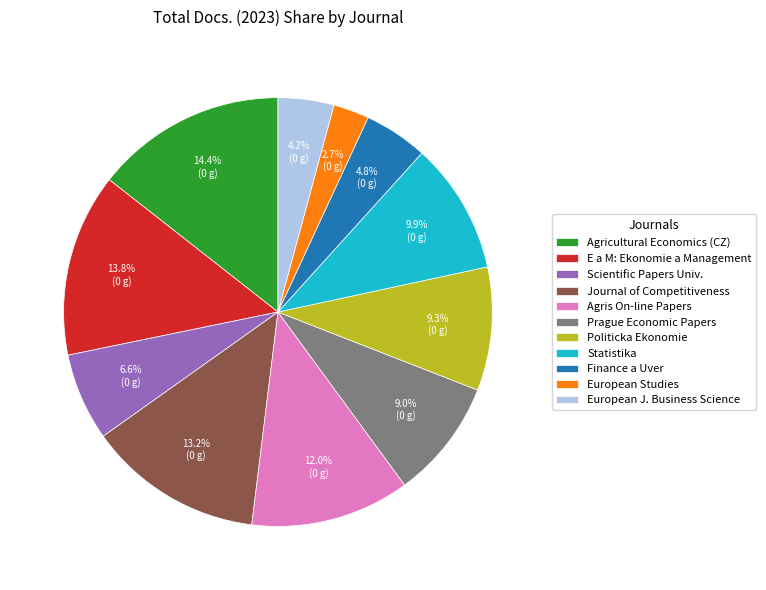

To the nearest percent, what percentage of the pie is Politicka Ekonomie?

9%